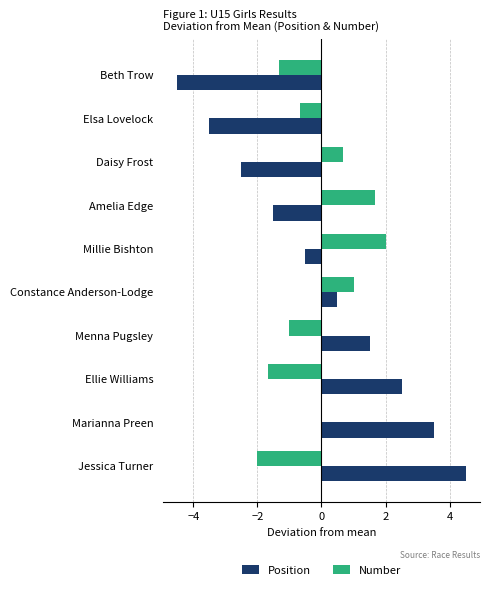

What is the sum of the Position values at Menna Pugsley and Ellie Williams?

4.0